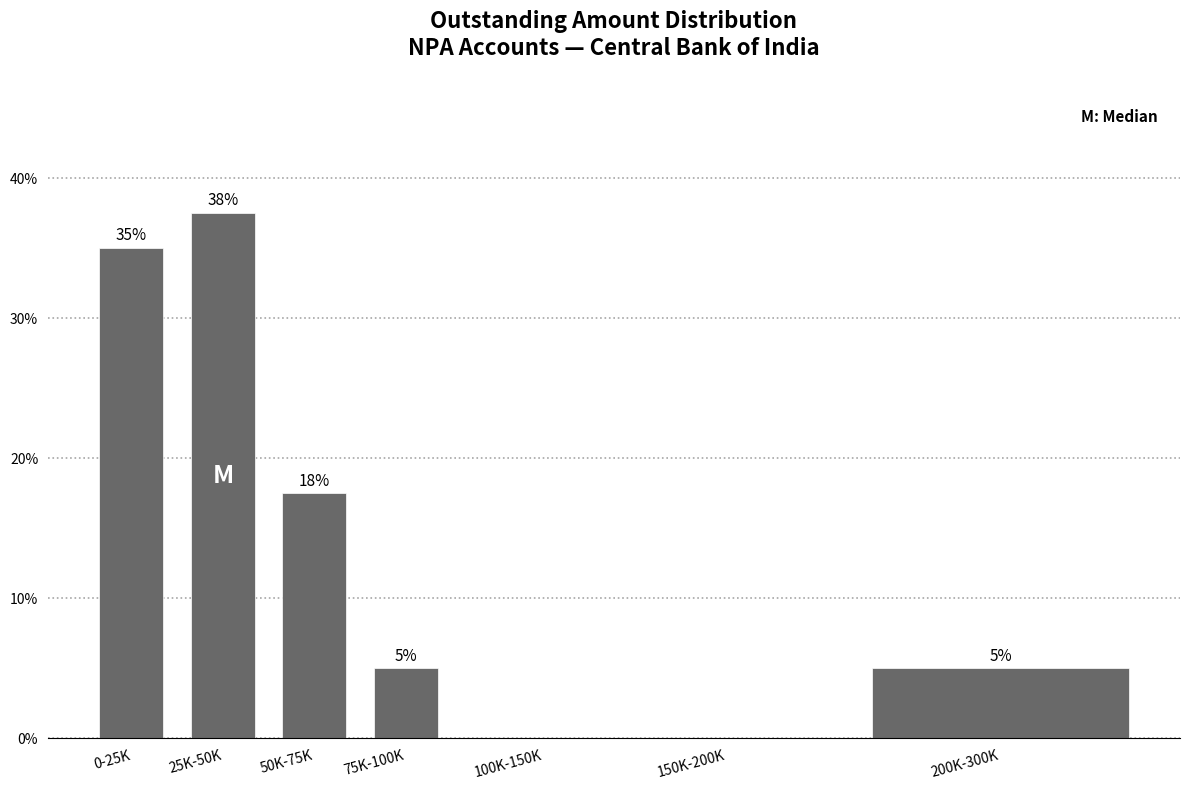

Is it true that the value at 50K-75K is 17.5?

True